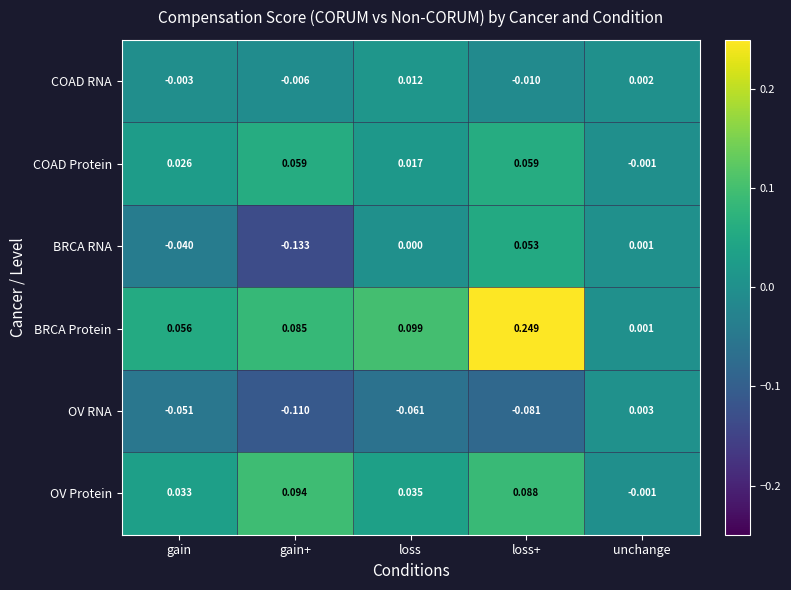

Rank the series at loss from lowest to highest value.

OV RNA, BRCA RNA, COAD RNA, COAD Protein, OV Protein, BRCA Protein